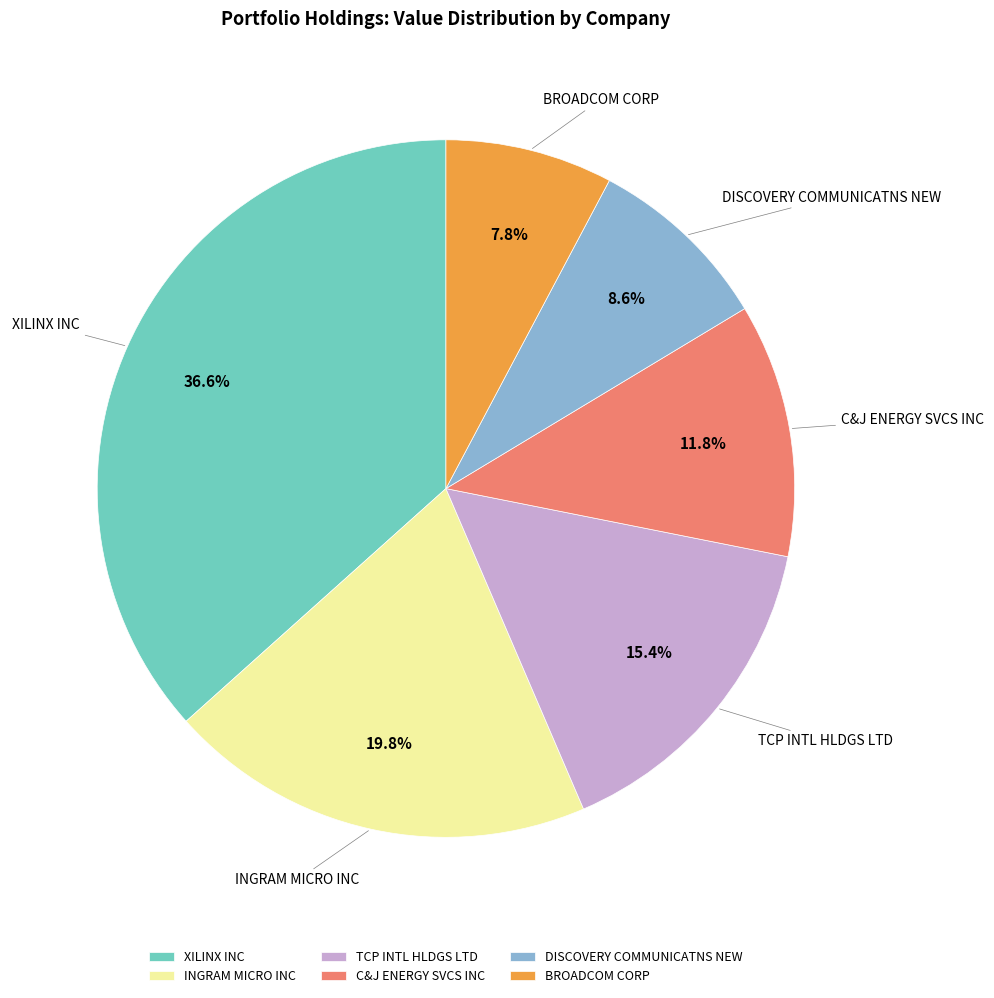

Is there a majority slice in this chart?

No